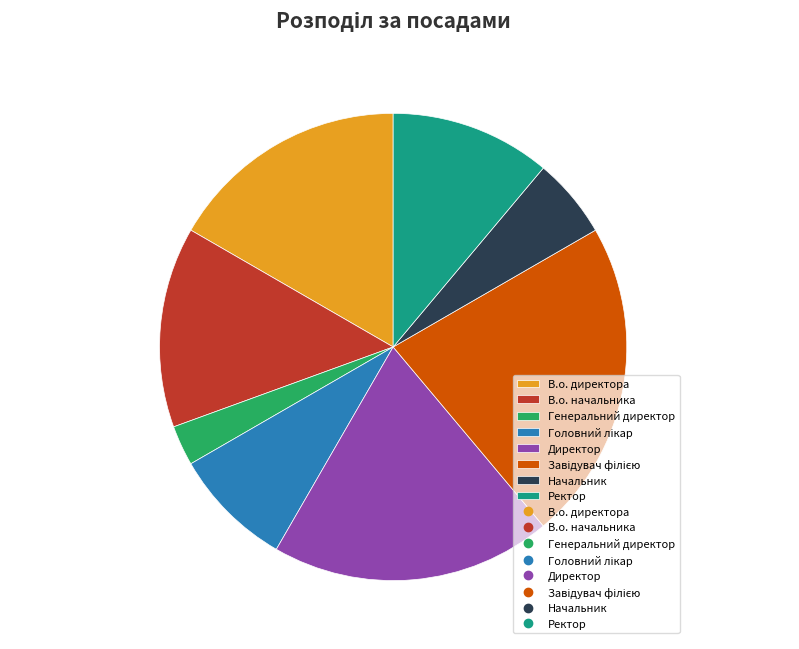

Which category has the smallest portion of the pie?

Генеральний директор